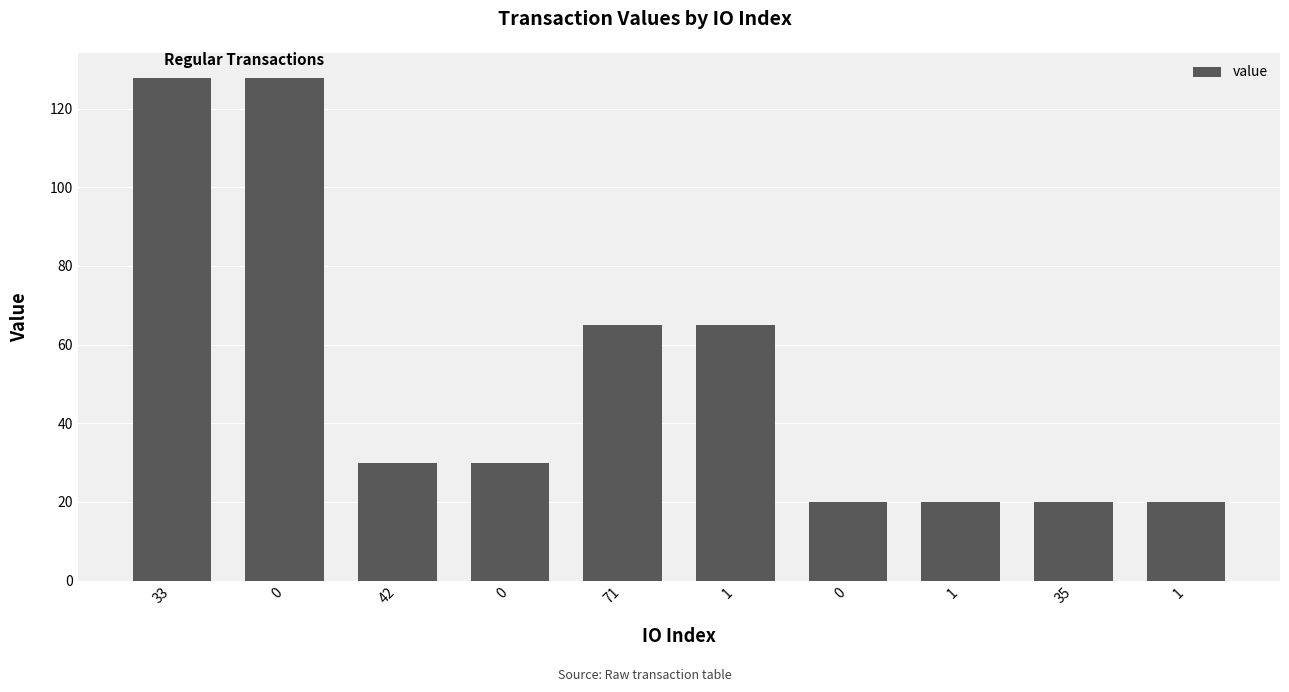

Are the bars horizontal?

No